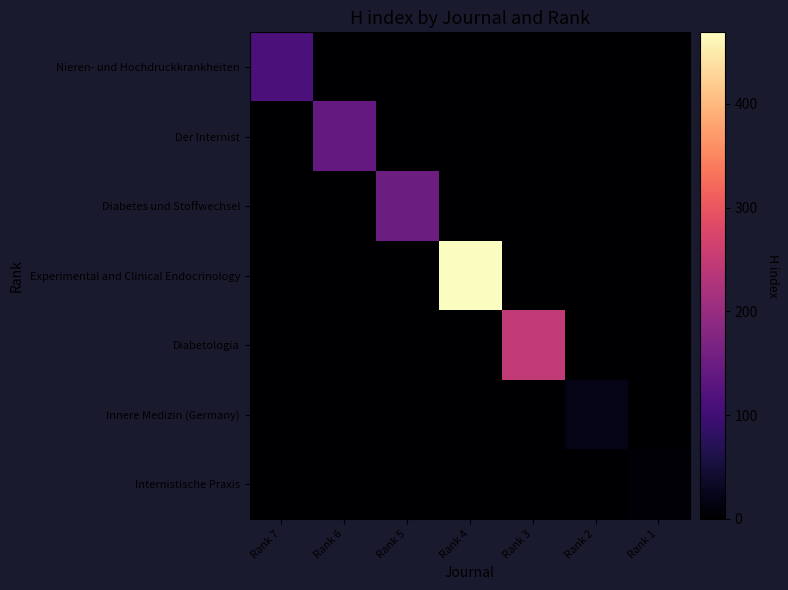

List the series in order of their peak value, lowest first.

Internistische Praxis, Innere Medizin (Germany), Nieren- und Hochdruckkrankheiten, Der Internist, Diabetes und Stoffwechsel, Diabetologia, Experimental and Clinical Endocrinology